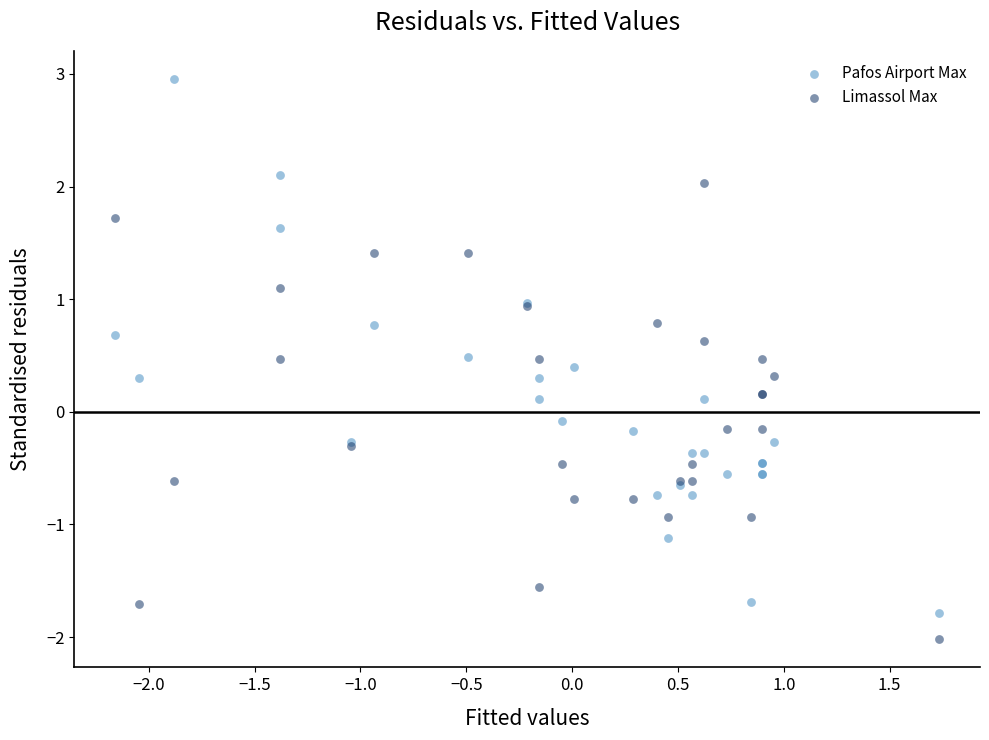

What are all the series names shown in the legend?

Pafos Airport Max, Limassol Max